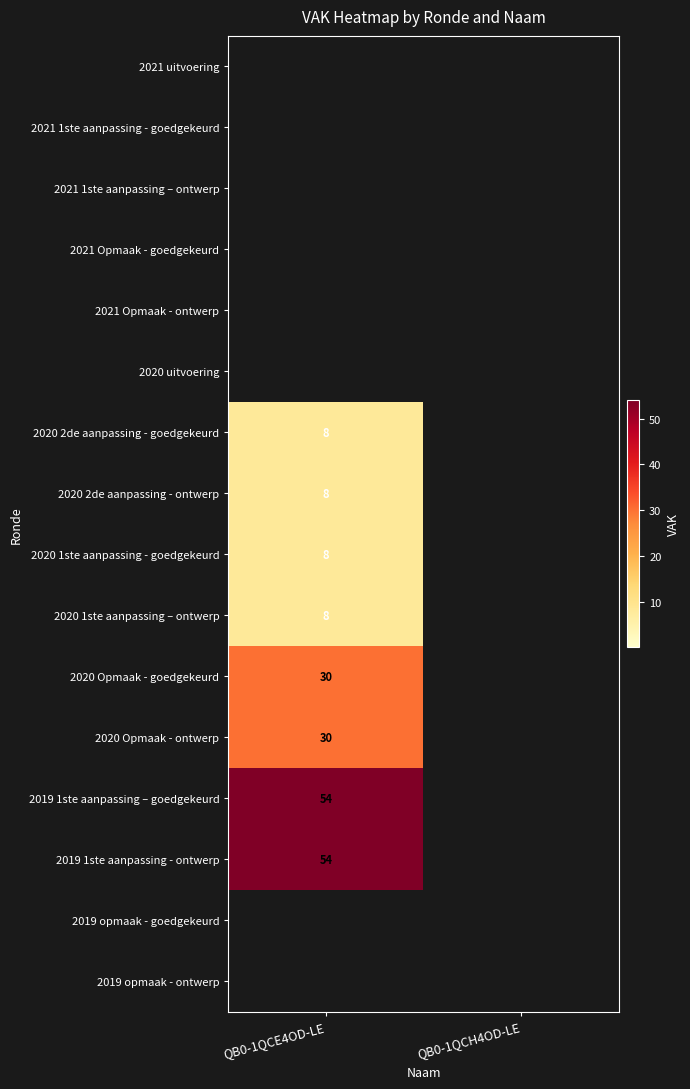

The 2020 2de aanpassing - ontwerp series shows 8 at QB0-1QCE4OD-LE. True or false?

True